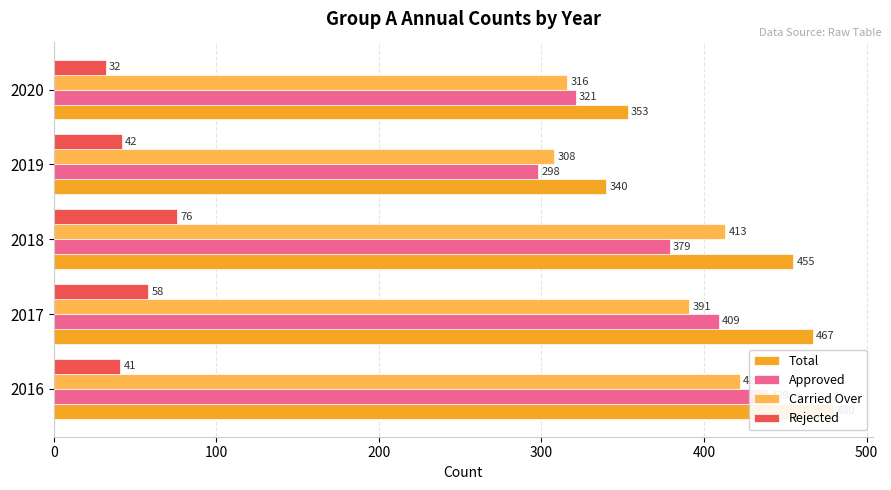

Which series has the widest spread of values?

Approved